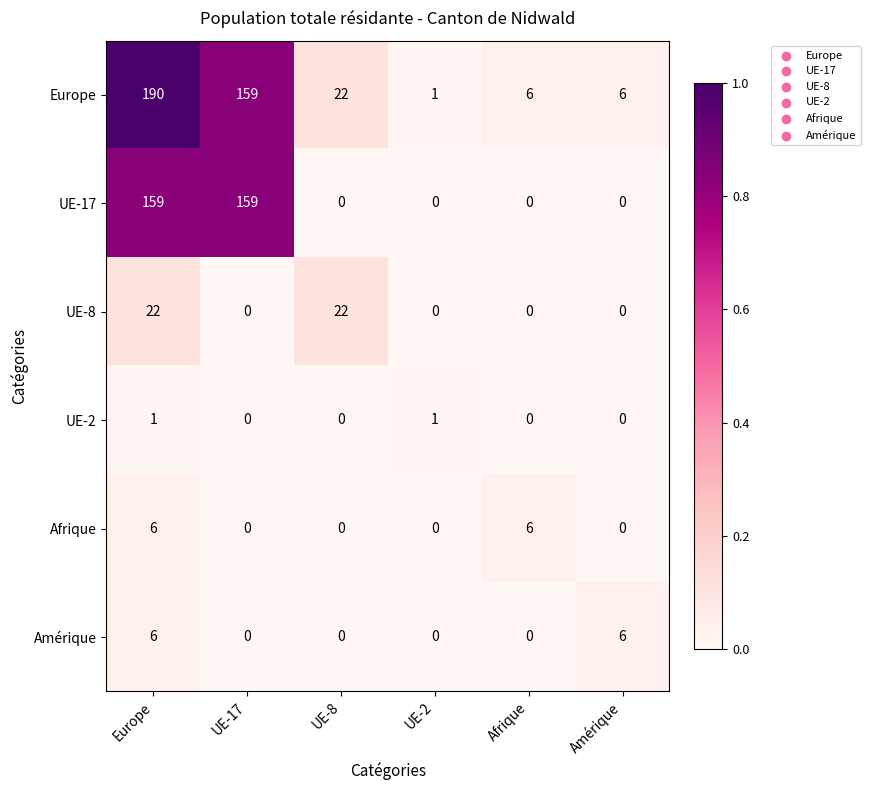

Is it true that Europe equals 190 at Europe?

True